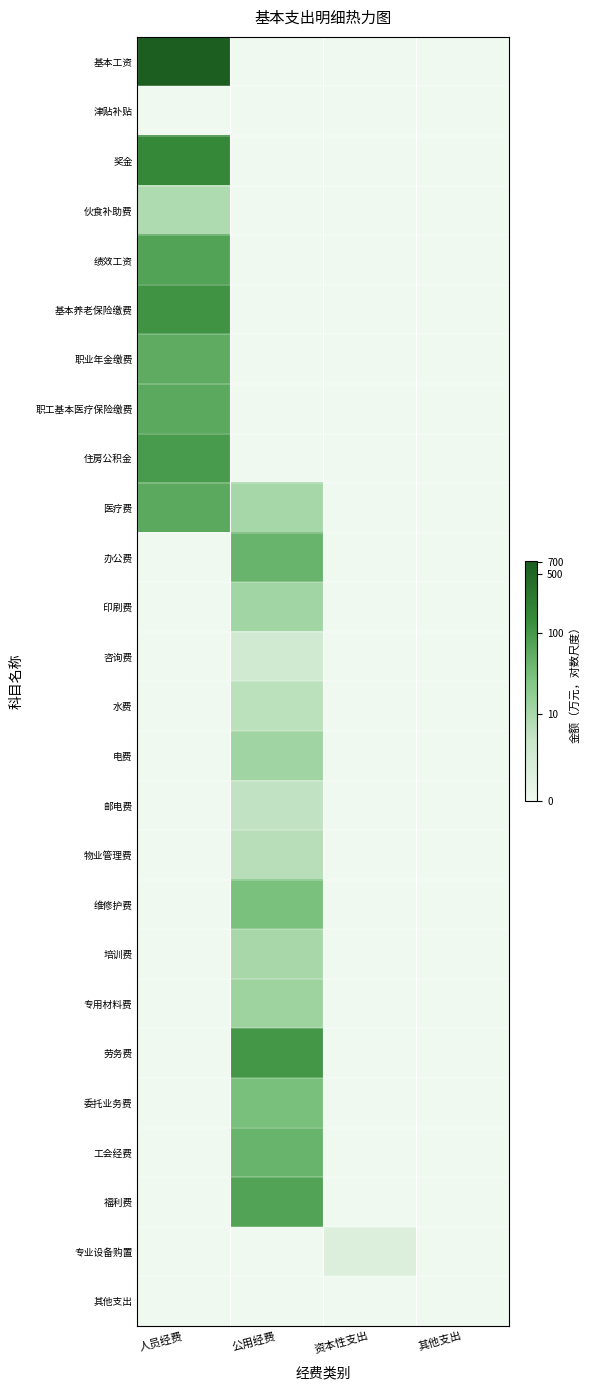

Reading left to right, what are all the values shown in this chart?

基本工资: 人员经费=6.6	公用经费=0.0	资本性支出=0.0	其他支出=0.0
津贴补贴: 人员经费=0.0	公用经费=0.0	资本性支出=0.0	其他支出=0.0
奖金: 人员经费=5.1	公用经费=0.0	资本性支出=0.0	其他支出=0.0
伙食补助费: 人员经费=2.2	公用经费=0.0	资本性支出=0.0	其他支出=0.0
绩效工资: 人员经费=4.3	公用经费=0.0	资本性支出=0.0	其他支出=0.0
基本养老保险缴费: 人员经费=4.8	公用经费=0.0	资本性支出=0.0	其他支出=0.0
职业年金缴费: 人员经费=4.1	公用经费=0.0	资本性支出=0.0	其他支出=0.0
职工基本医疗保险缴费: 人员经费=4.2	公用经费=0.0	资本性支出=0.0	其他支出=0.0
住房公积金: 人员经费=4.6	公用经费=0.0	资本性支出=0.0	其他支出=0.0
医疗费: 人员经费=4.1	公用经费=2.4	资本性支出=0.0	其他支出=0.0
办公费: 人员经费=0.0	公用经费=3.8	资本性支出=0.0	其他支出=0.0
印刷费: 人员经费=0.0	公用经费=2.5	资本性支出=0.0	其他支出=0.0
咨询费: 人员经费=0.0	公用经费=1.3	资本性支出=0.0	其他支出=0.0
水费: 人员经费=0.0	公用经费=1.9	资本性支出=0.0	其他支出=0.0
电费: 人员经费=0.0	公用经费=2.5	资本性支出=0.0	其他支出=0.0
邮电费: 人员经费=0.0	公用经费=1.8	资本性支出=0.0	其他支出=0.0
物业管理费: 人员经费=0.0	公用经费=2.0	资本性支出=0.0	其他支出=0.0
维修护费: 人员经费=0.0	公用经费=3.5	资本性支出=0.0	其他支出=0.0
培训费: 人员经费=0.0	公用经费=2.4	资本性支出=0.0	其他支出=0.0
专用材料费: 人员经费=0.0	公用经费=2.6	资本性支出=0.0	其他支出=0.0
劳务费: 人员经费=0.0	公用经费=4.7	资本性支出=0.0	其他支出=0.0
委托业务费: 人员经费=0.0	公用经费=3.5	资本性支出=0.0	其他支出=0.0
工会经费: 人员经费=0.0	公用经费=3.8	资本性支出=0.0	其他支出=0.0
福利费: 人员经费=0.0	公用经费=4.3	资本性支出=0.0	其他支出=0.0
专业设备购置: 人员经费=0.0	公用经费=0.0	资本性支出=0.8	其他支出=0.0
其他支出: 人员经费=0.0	公用经费=0.0	资本性支出=0.0	其他支出=0.0